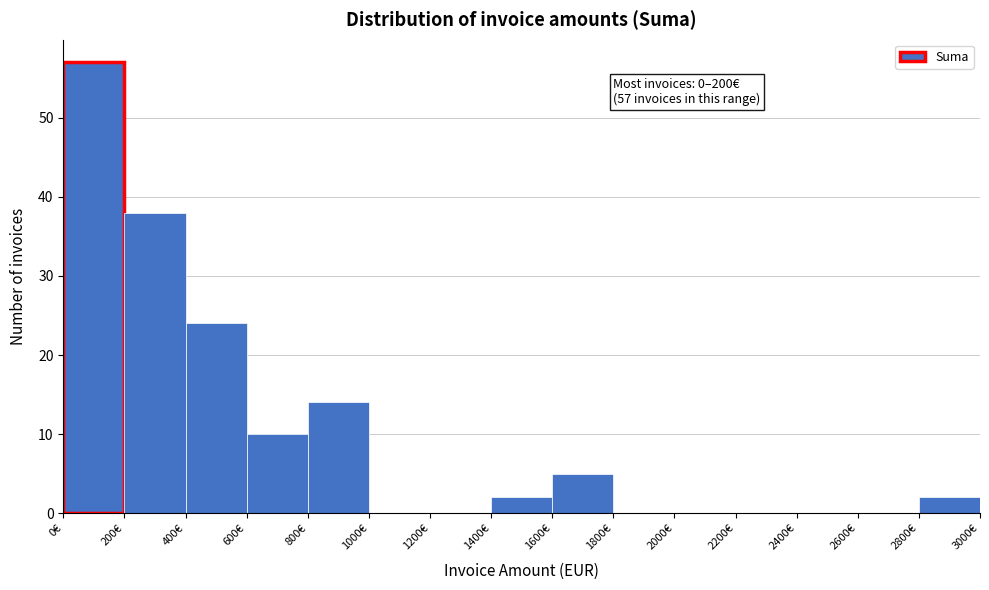

Which range on the x-axis has the tallest bar?

0 to 200